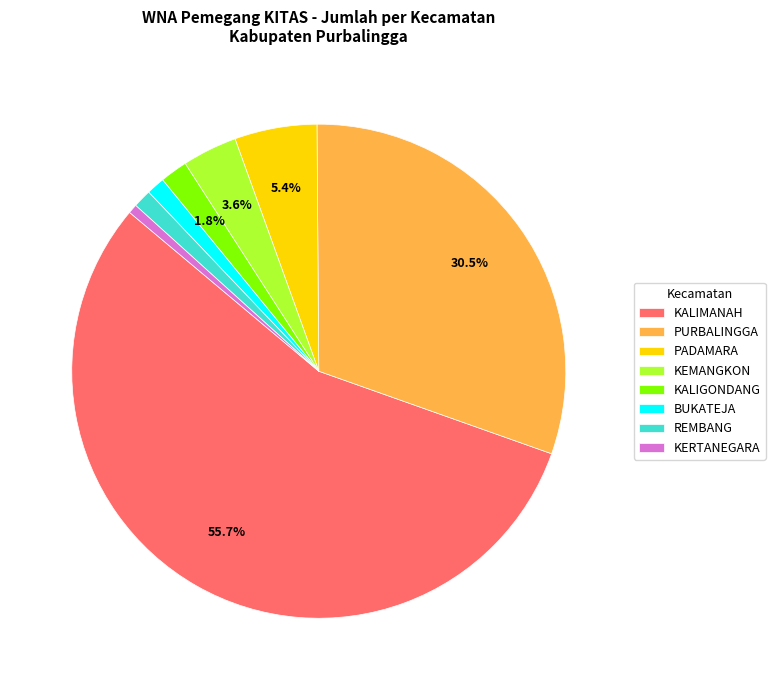

Which category accounts for the majority?

KALIMANAH